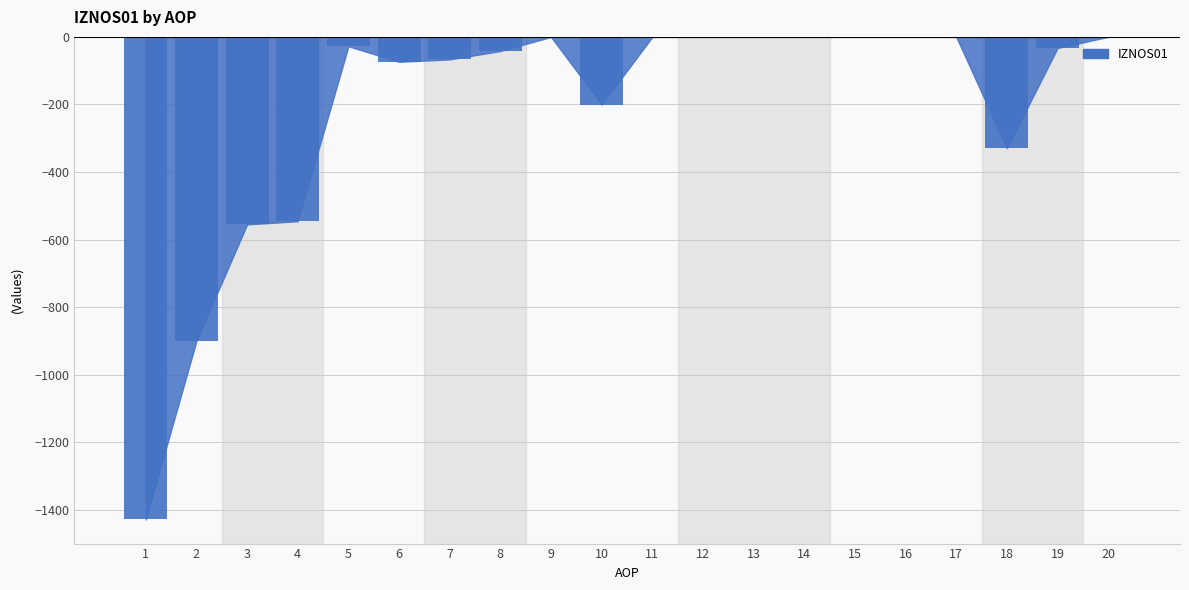

What is the change in value from 8 to 13?

+41.8